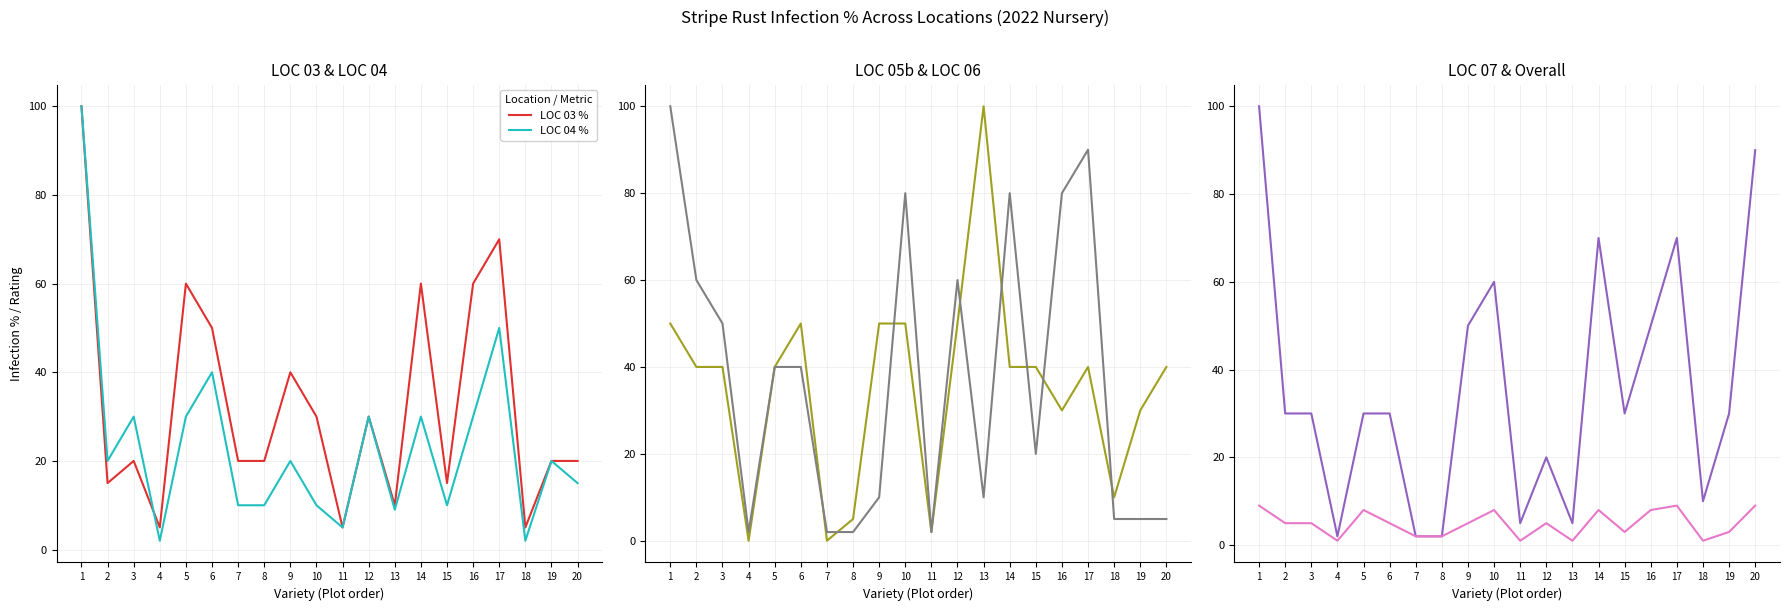

Is the value of LOC 06 % at 12 greater than the value of Overall rating at 6?

Yes